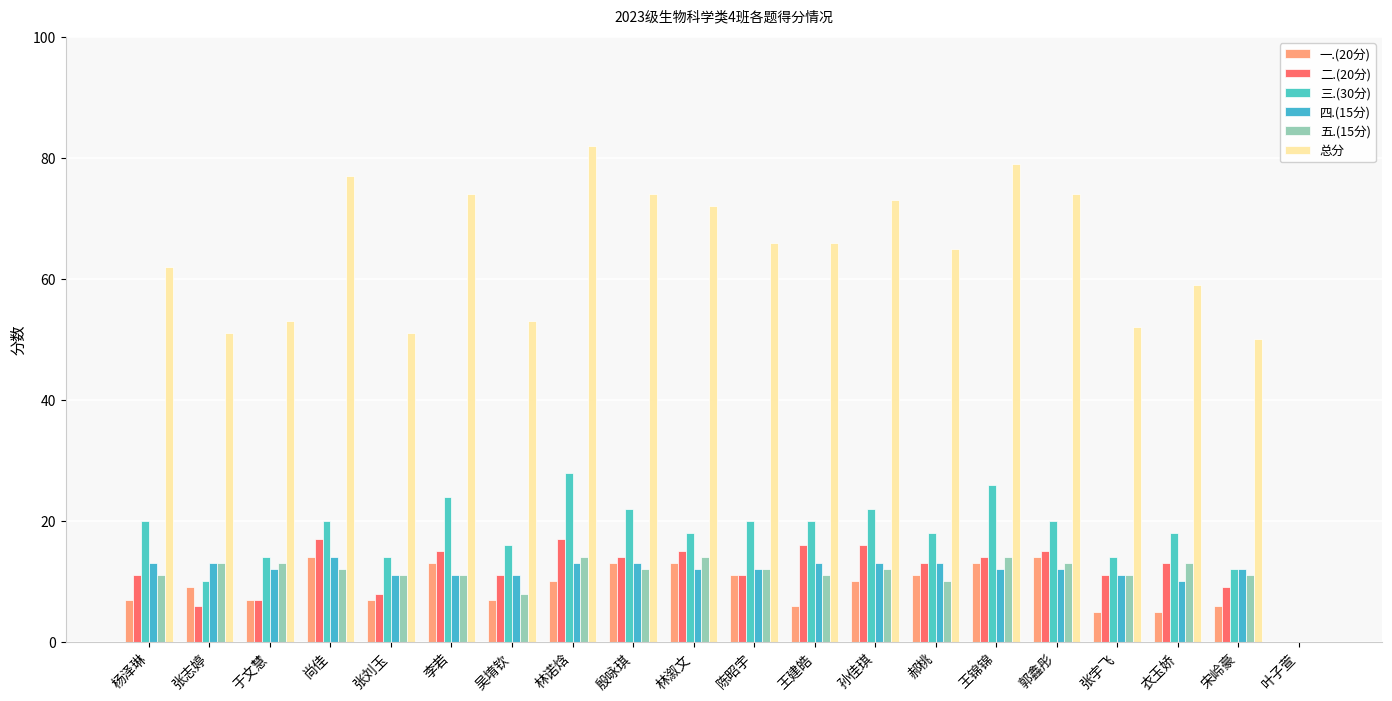

Which has a higher value, 吴堉钦 or 叶子萱?

吴堉钦